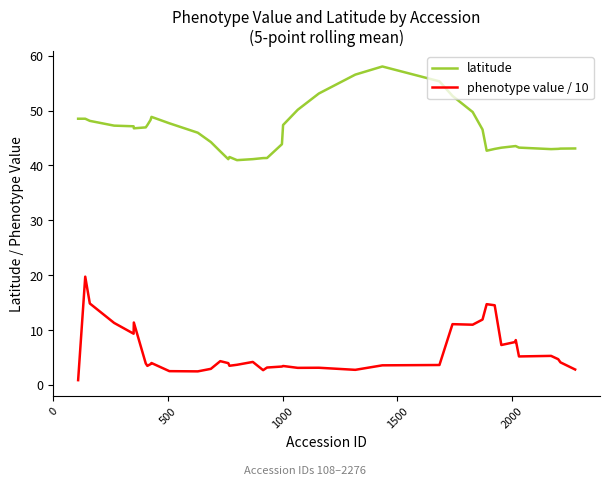

List the series in order of their overall mean, lowest first.

phenotype value / 10, latitude